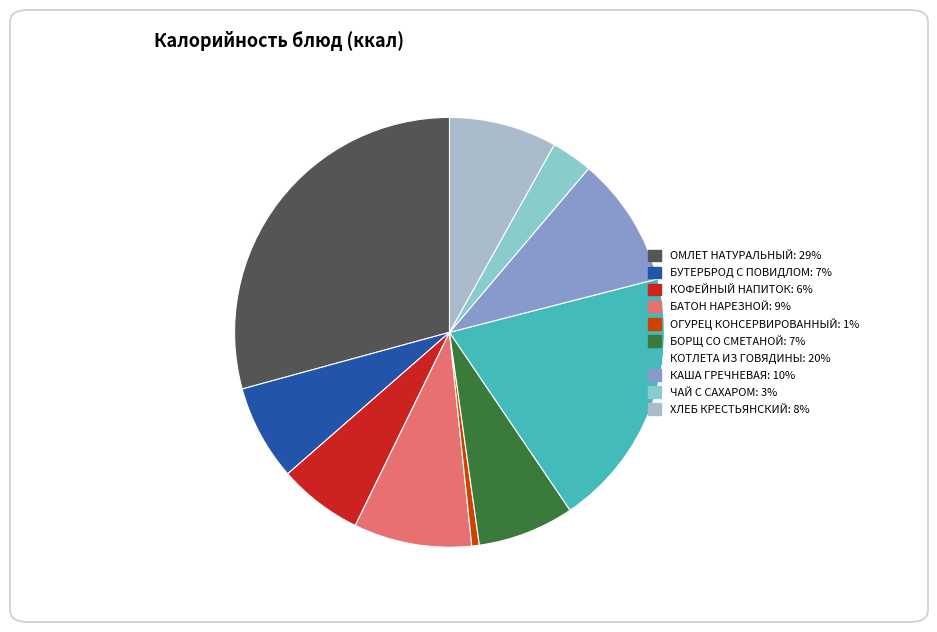

How many slices are in this pie chart?

10